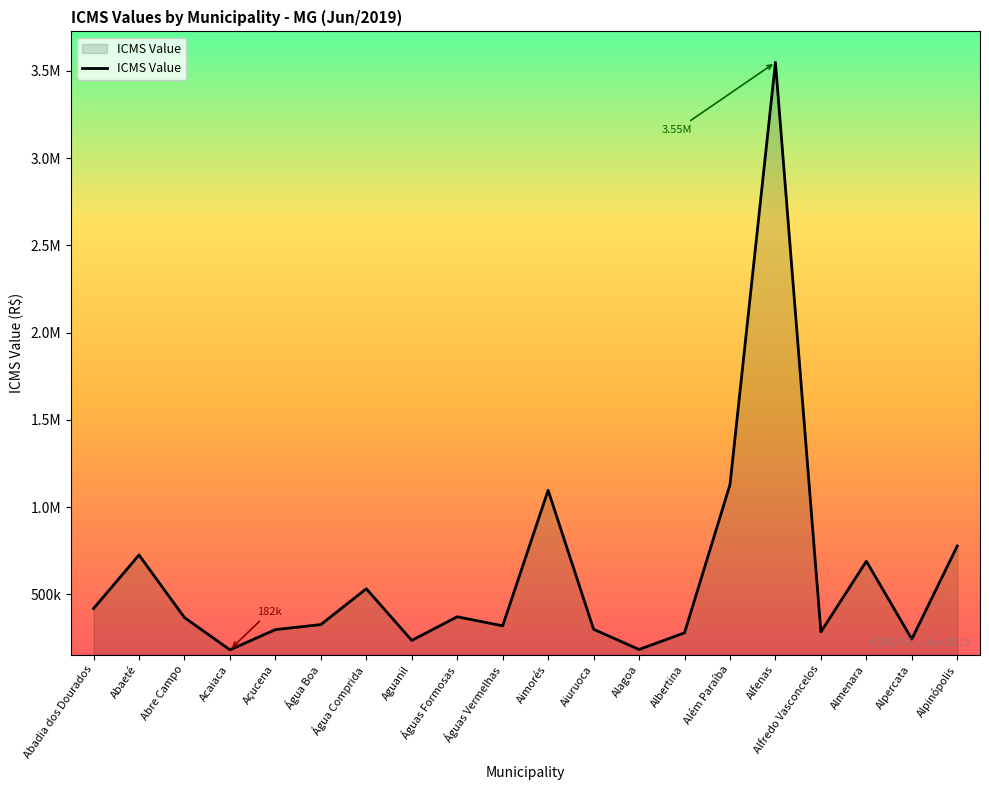

Reading left to right, list all the values displayed in this chart.

Abadia dos Dourados=418529.4	Abaeté=725458.7	Abre Campo=366842.0	Acaiaca=182061.1	Açucena=297740.6	Água Boa=326727.3	Água Comprida=531979.2	Aguanil=235968.1	Águas Formosas=371419.1	Águas Vermelhas=319612.9	Aimorés=1096550.5	Aiuruoca=299793.9	Alagoa=183963.6	Albertina=279469.0	Além Paraíba=1128413.1	Alfenas=3549494.2	Alfredo Vasconcelos=284699.8	Almenara=689906.2	Alpercata=243437.2	Alpinópolis=777140.5